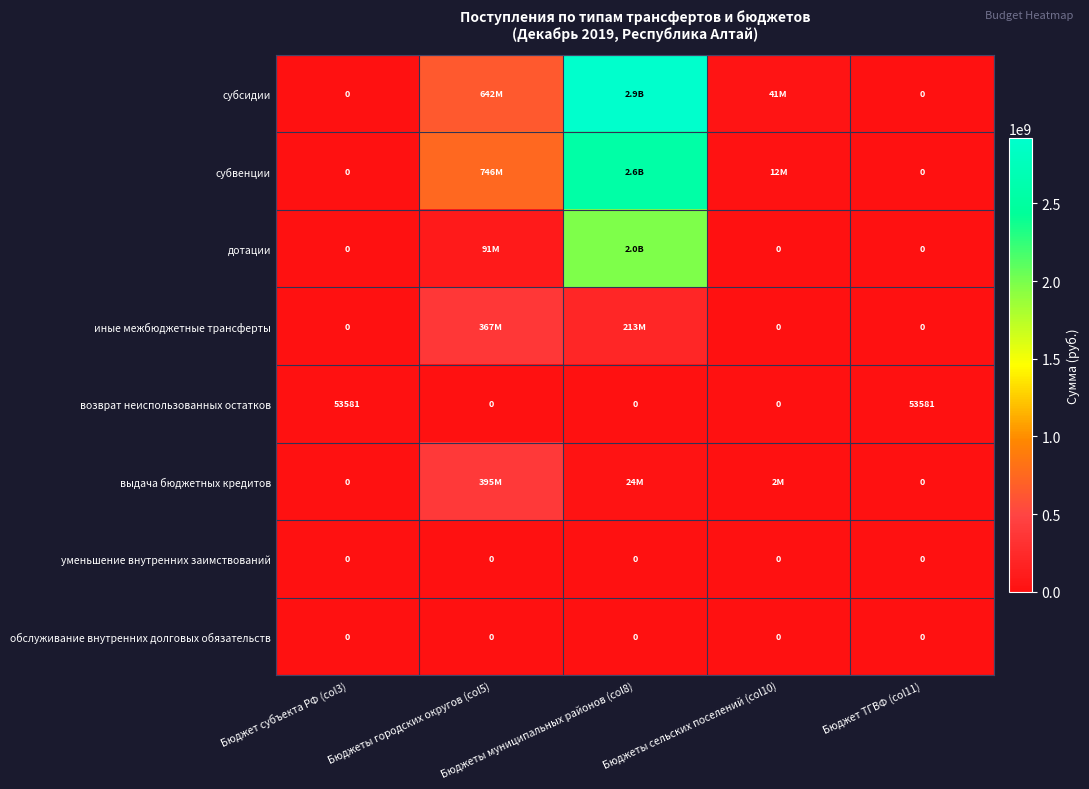

At which category is the sum across all series the highest?

Бюджеты муниципальных районов (col8)